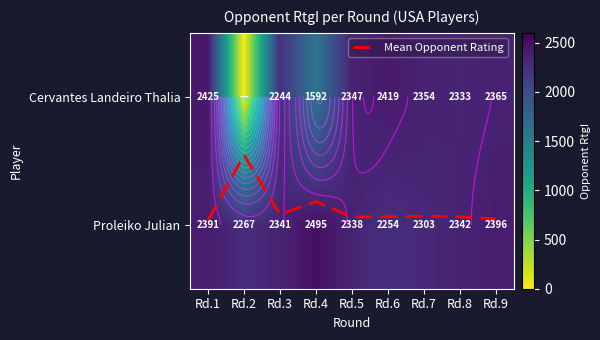

At which category is the sum across all series the highest?

Rd.1